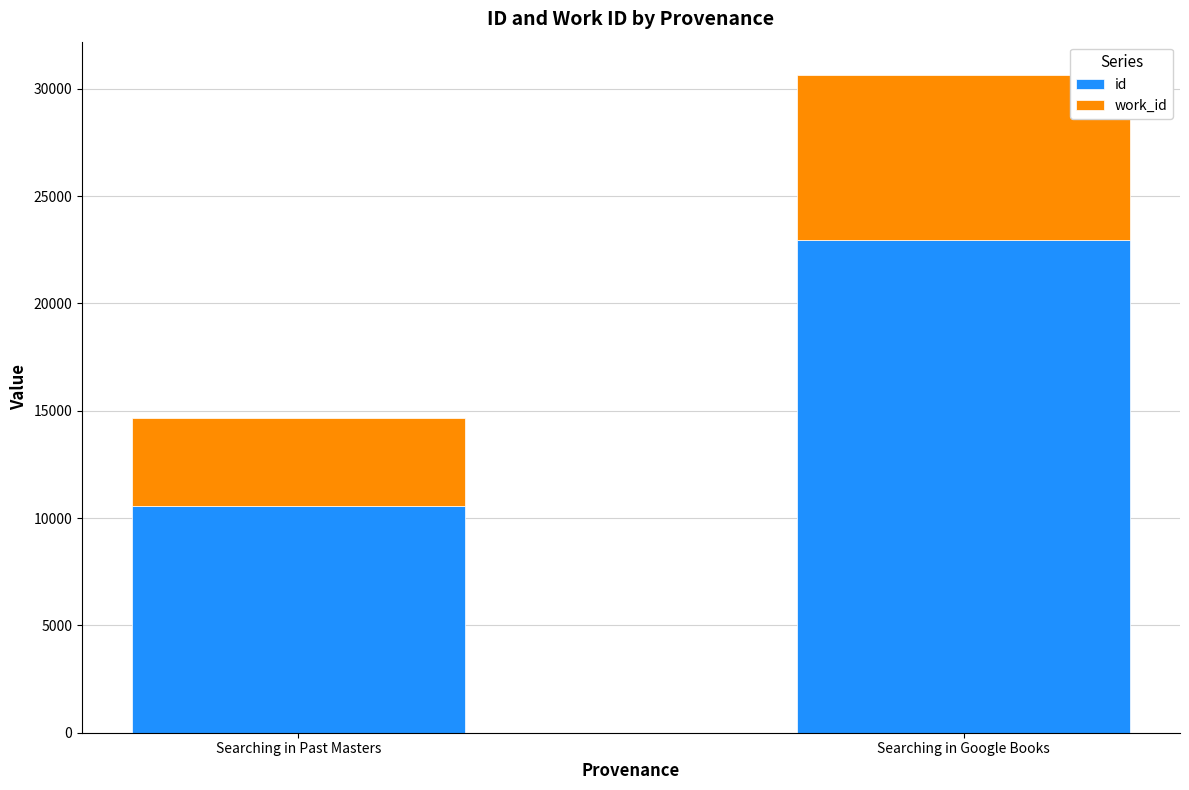

Which category has the lowest value in the id series?

Searching in Past Masters